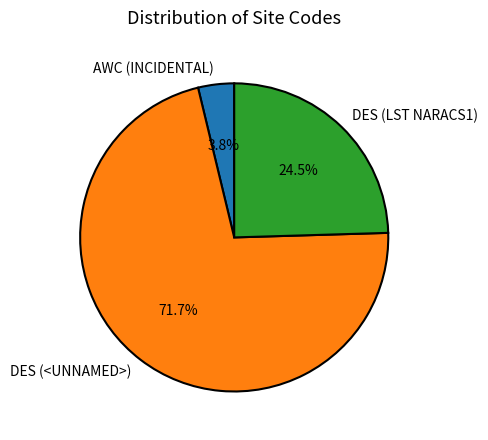

Combined, what portion of the pie is DES (<UNNAMED>) and AWC (INCIDENTAL)?

75.5%